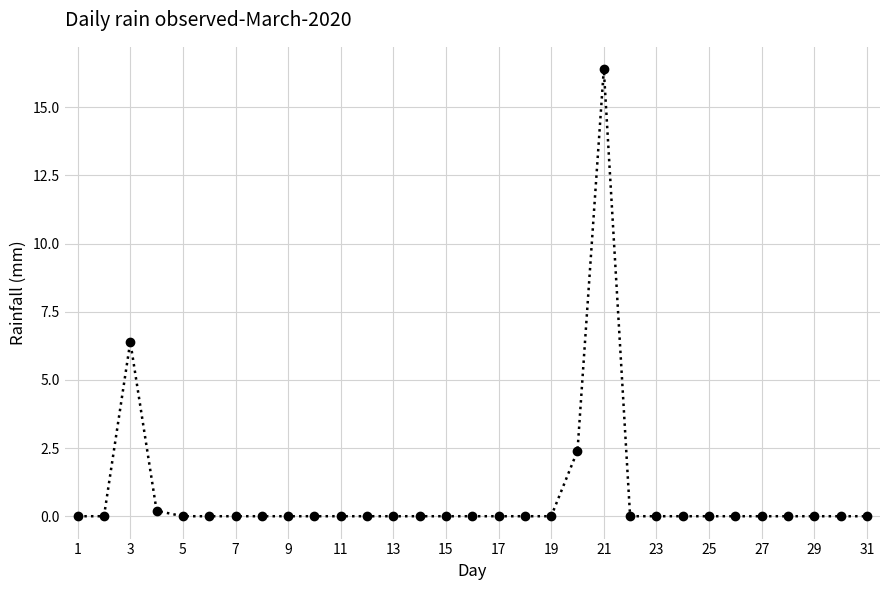

How many distinct data groups are displayed?

1